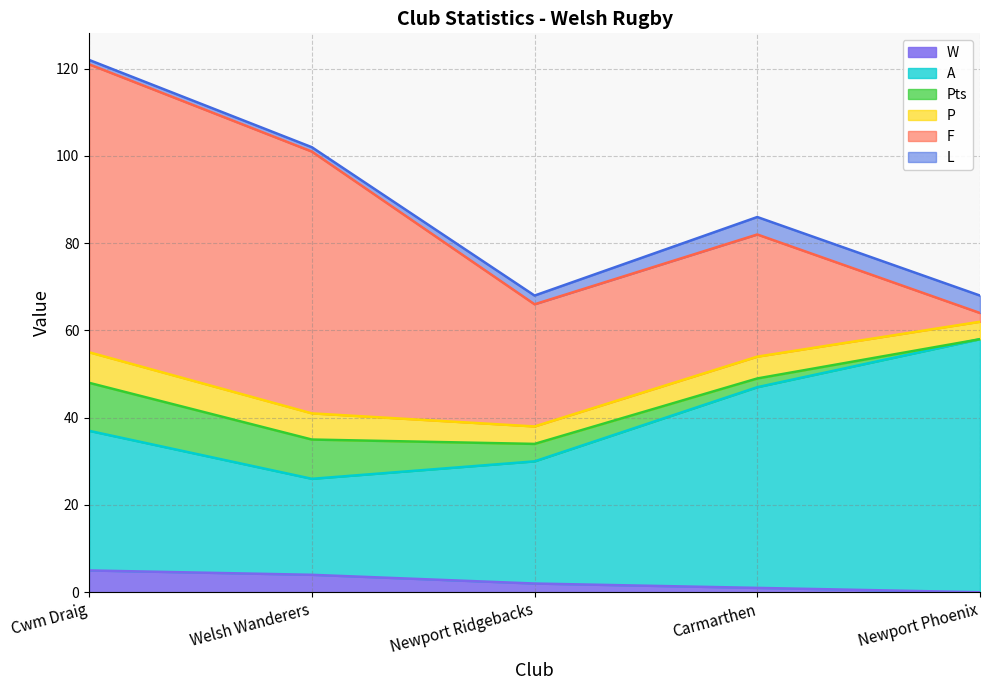

At which category is the sum across all series the highest?

Cwm Draig